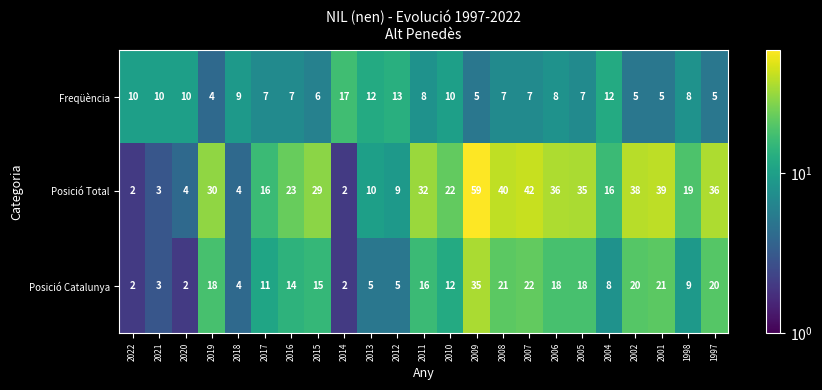

Which series has the largest range (max minus min)?

Posició Total